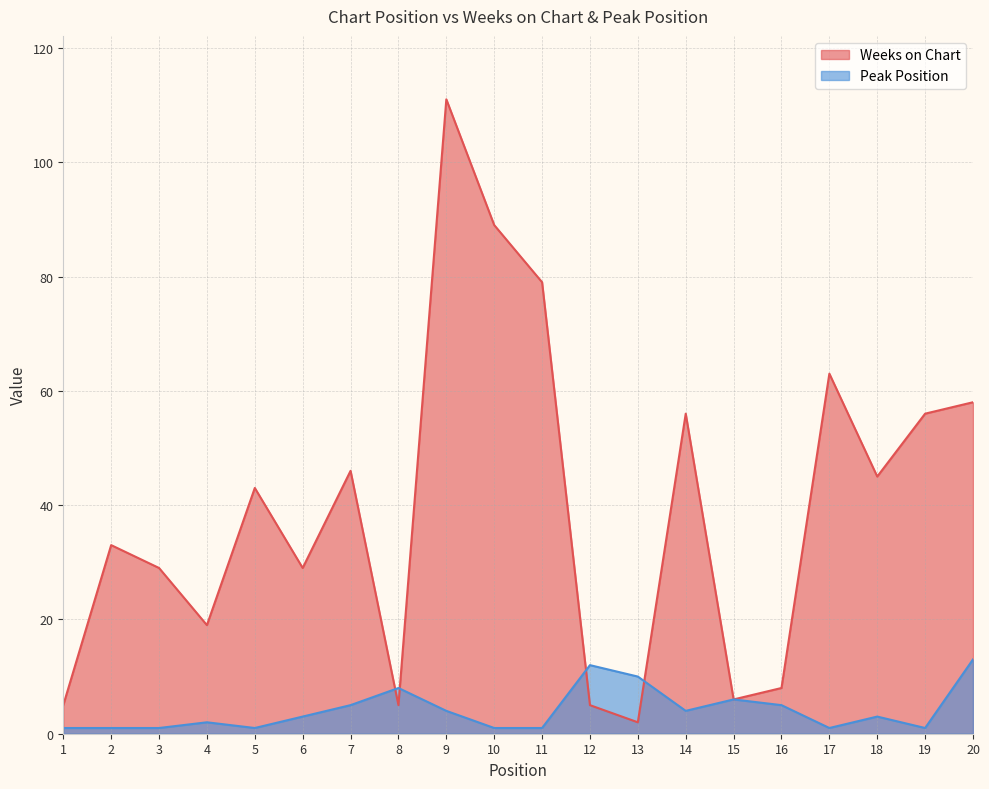

At how many categories does at least one series exceed 67?

3